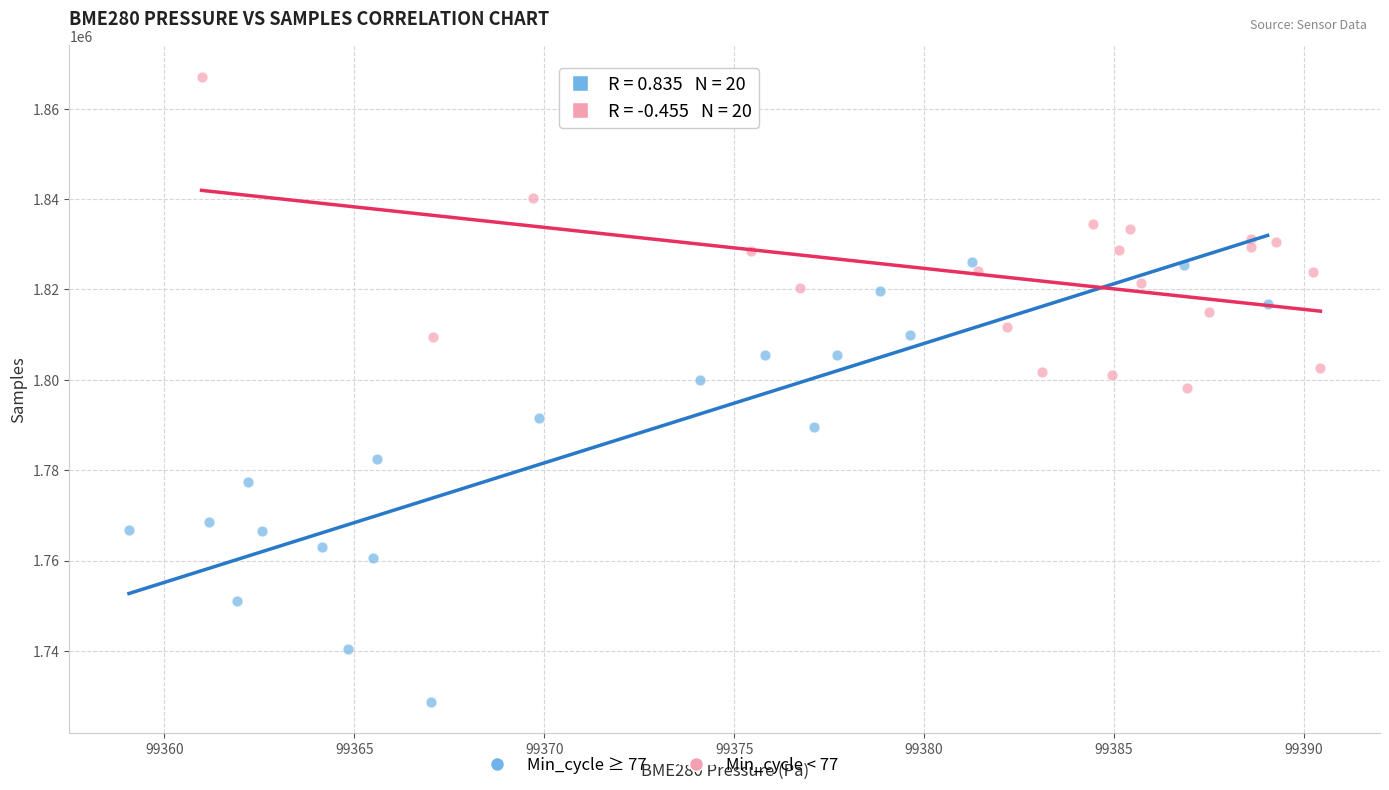

Which series reaches the maximum Y coordinate?

Min_cycle < 77